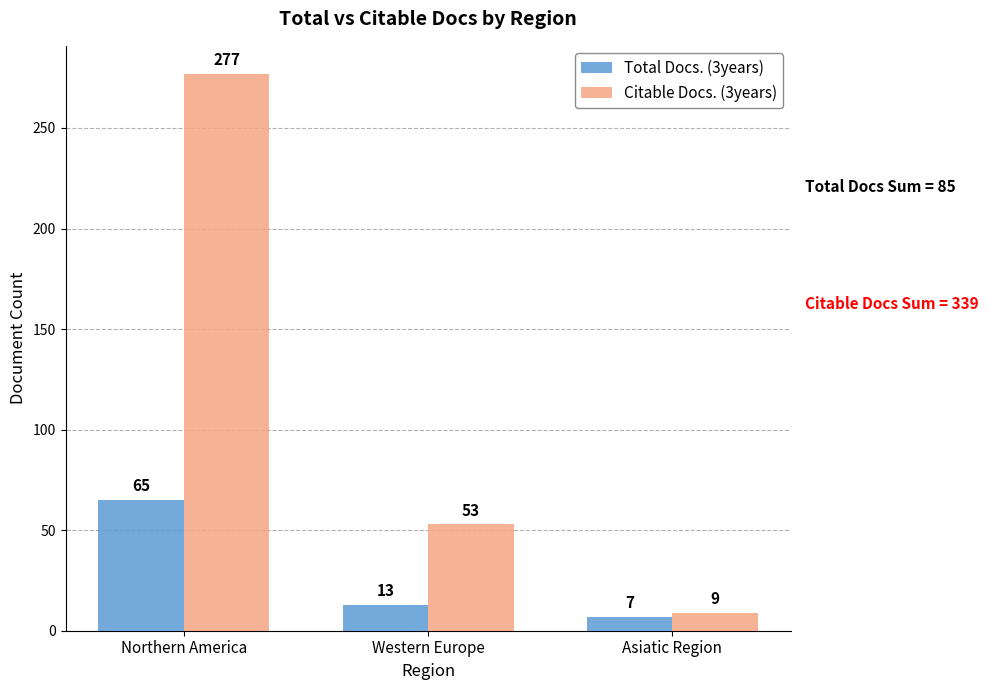

Is it true that Citable Docs. (3years) equals 135 at Northern America?

False